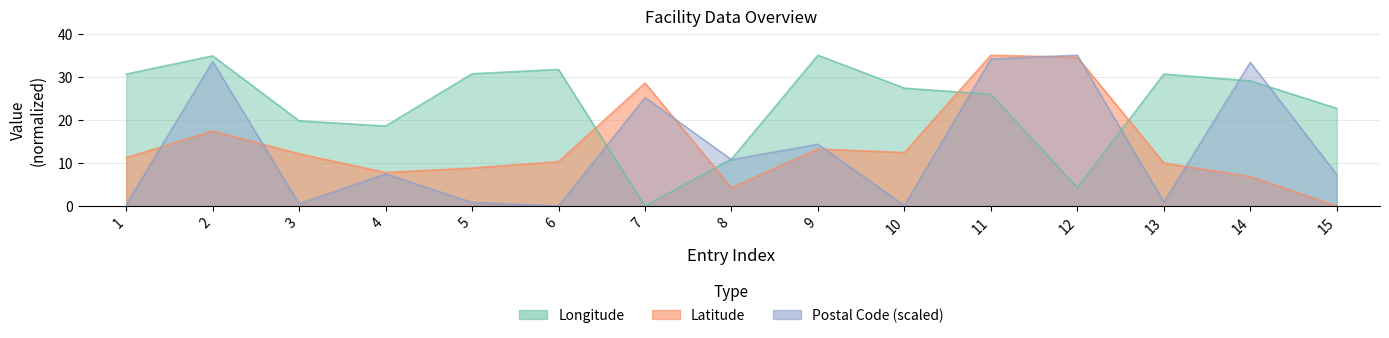

Reading left to right, what are all the values shown in this chart?

Longitude: 30.6	34.8	19.8	18.6	30.7	31.7	0.0	10.9	35.0	27.4	25.9	4.3	30.6	29.0	22.7
Latitude: 11.2	17.4	12.1	7.8	8.8	10.3	28.6	4.2	13.2	12.4	35.0	34.5	10.0	6.8	0.0
Postal Code (scaled): 0.3	33.5	0.5	7.4	0.8	0.0	25.2	10.7	14.3	0.1	34.1	35.0	0.9	33.3	7.3